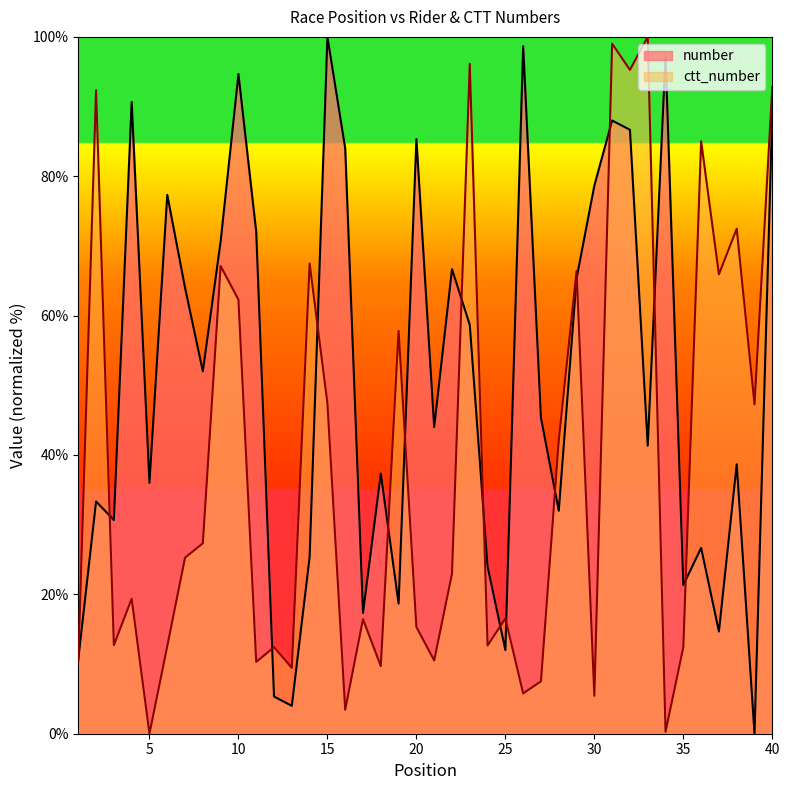

Rank the series by their maximum value, from highest to lowest.

number, ctt_number